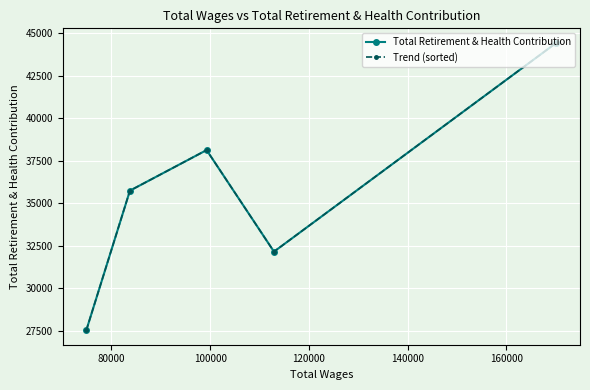

What is the value of the Total Retirement & Health Contribution point at the 1st from the left?

27530